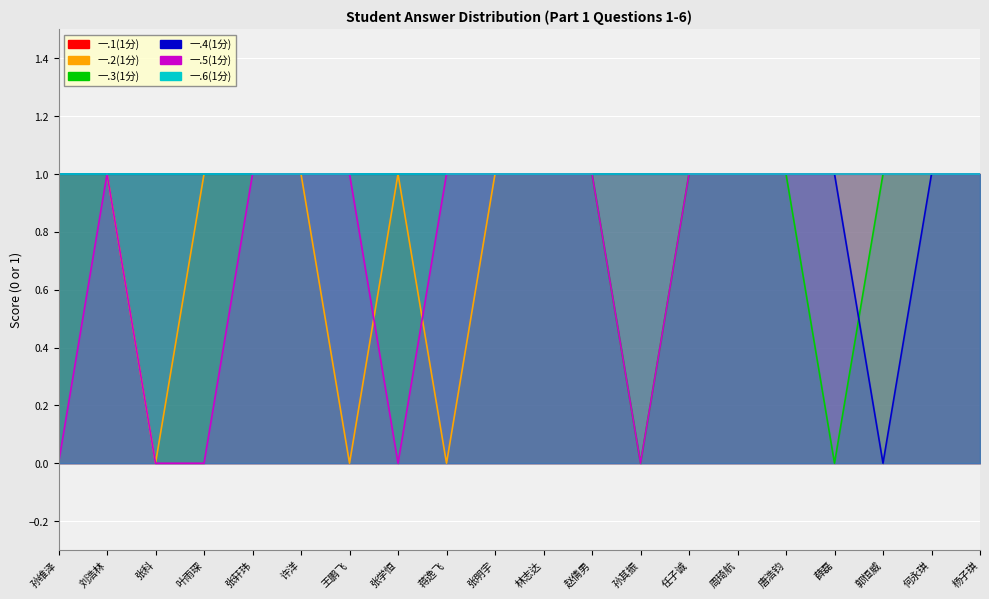

At how many categories does at least one series exceed 0?

20